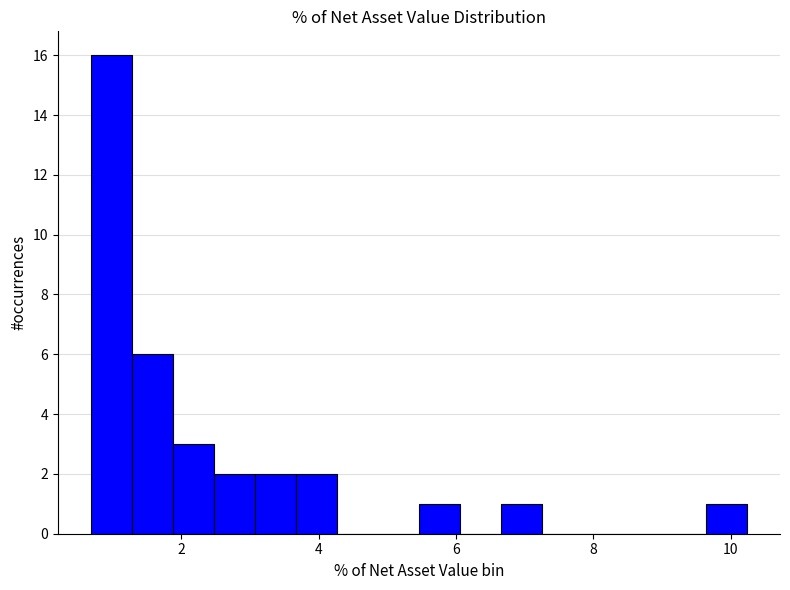

Around what value on the x-axis is the tallest bar? Give the approximate position of its centre, as read against the axis.

1.0